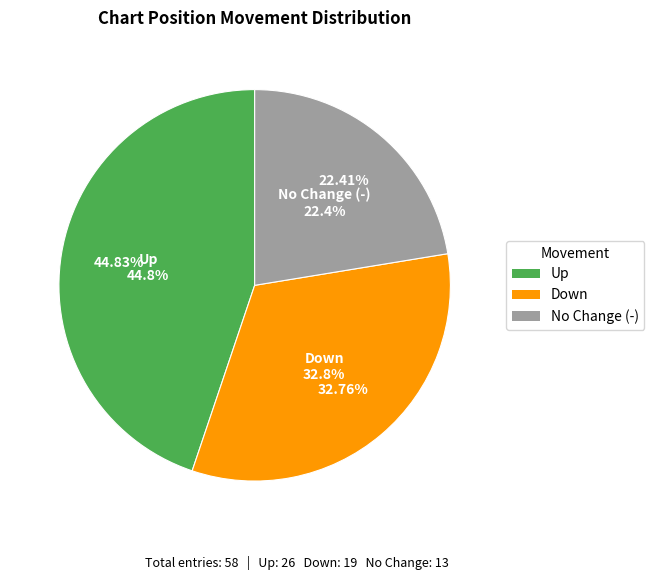

Rank the categories by value from lowest to highest.

-, down, up